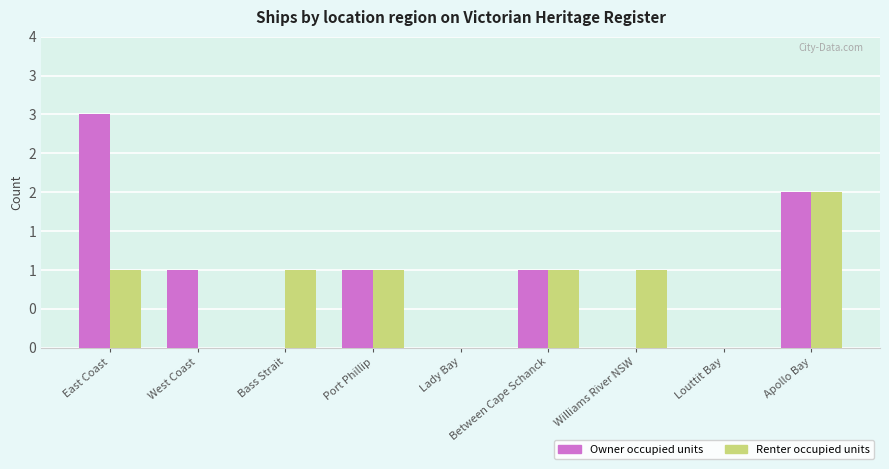

Does the chart contain stacked bars?

No